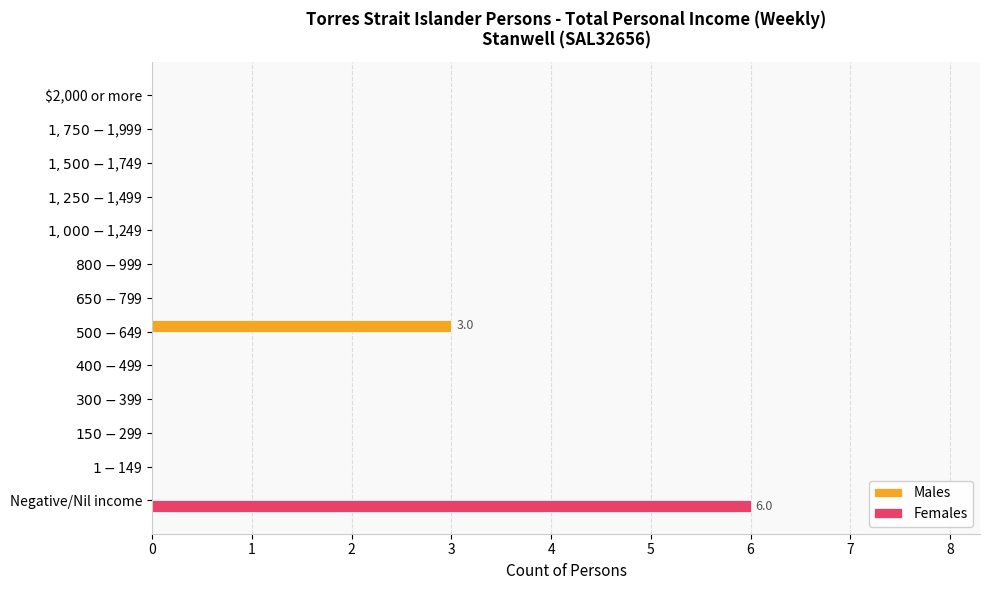

At which category is the sum across all series the highest?

Negative/Nil income